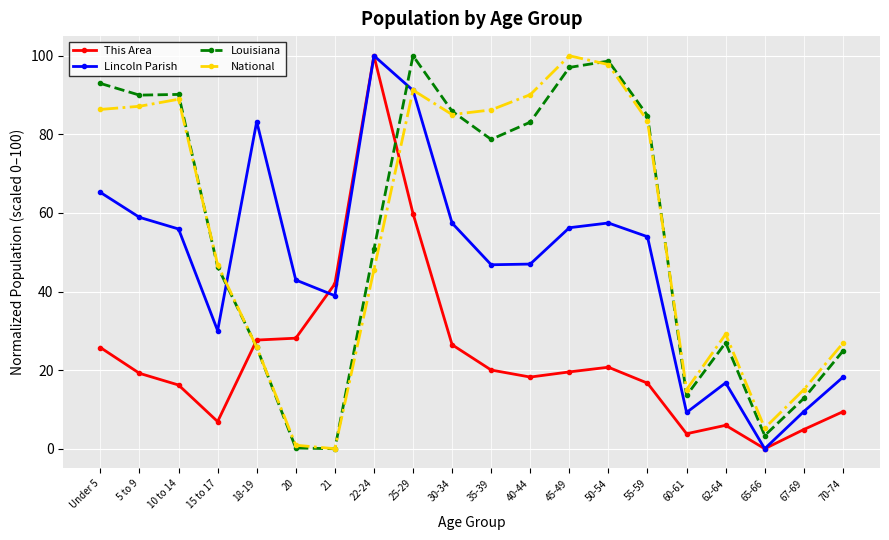

True or false: Lincoln Parish and Louisiana cross at least once.

True